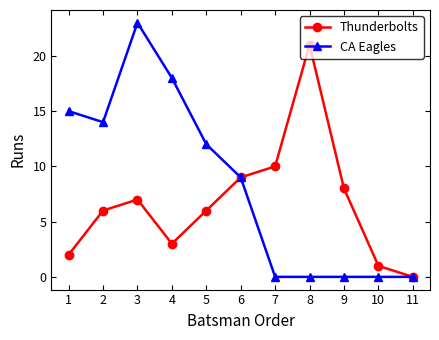

Which series changed the most between 2 and 4?

CA Eagles